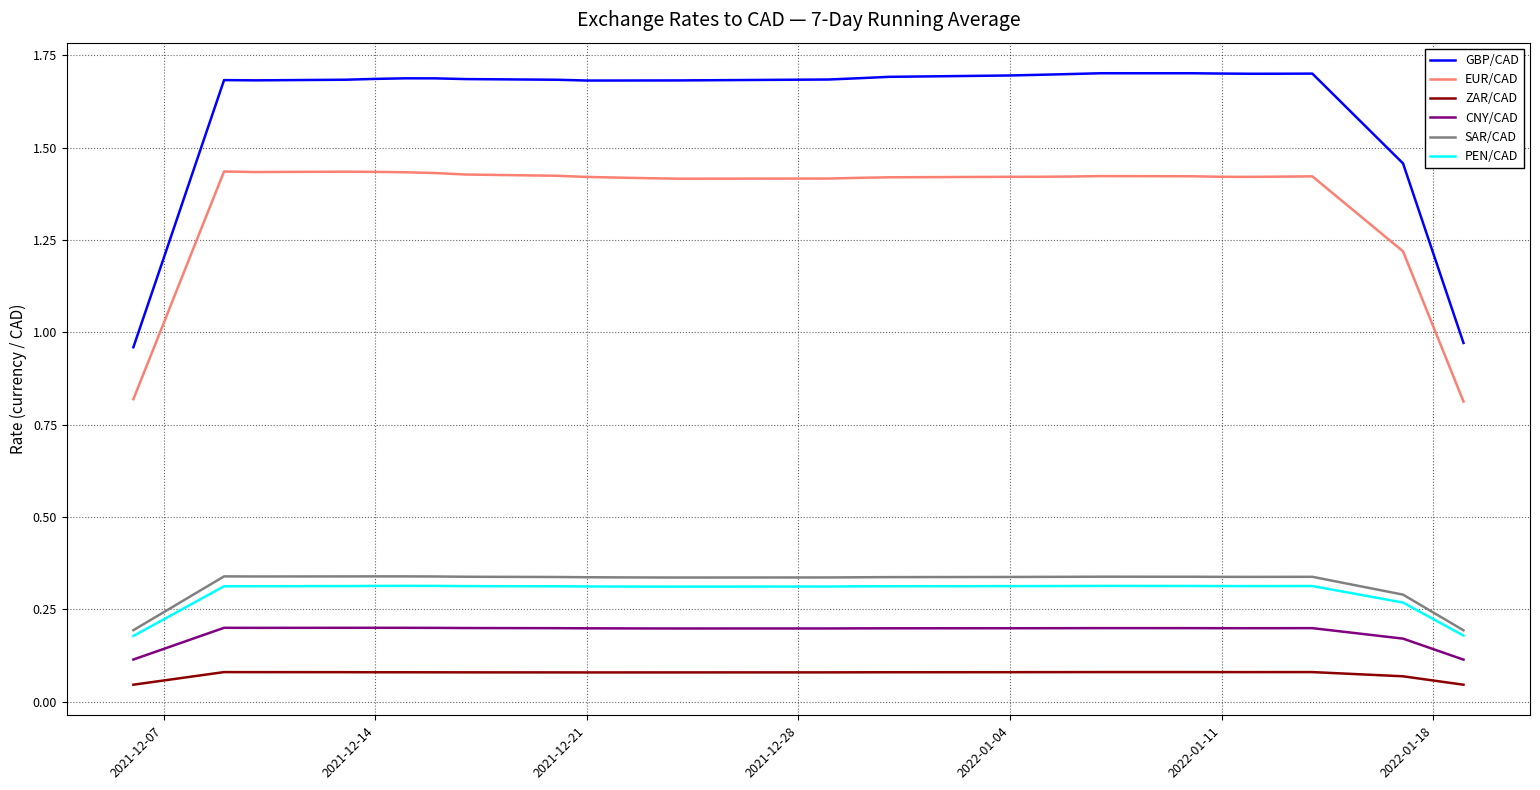

What is the maximum value shown in the chart?

1.7